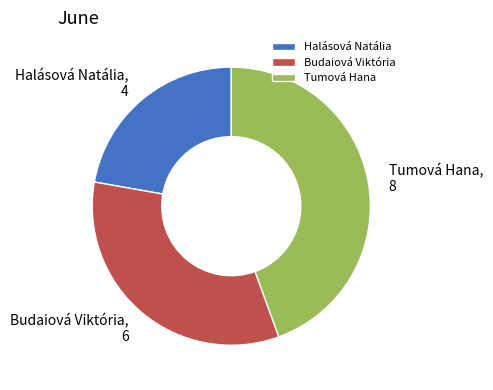

Rank the categories by value from lowest to highest.

Halásová Natália, Budaiová Viktória, Tumová Hana